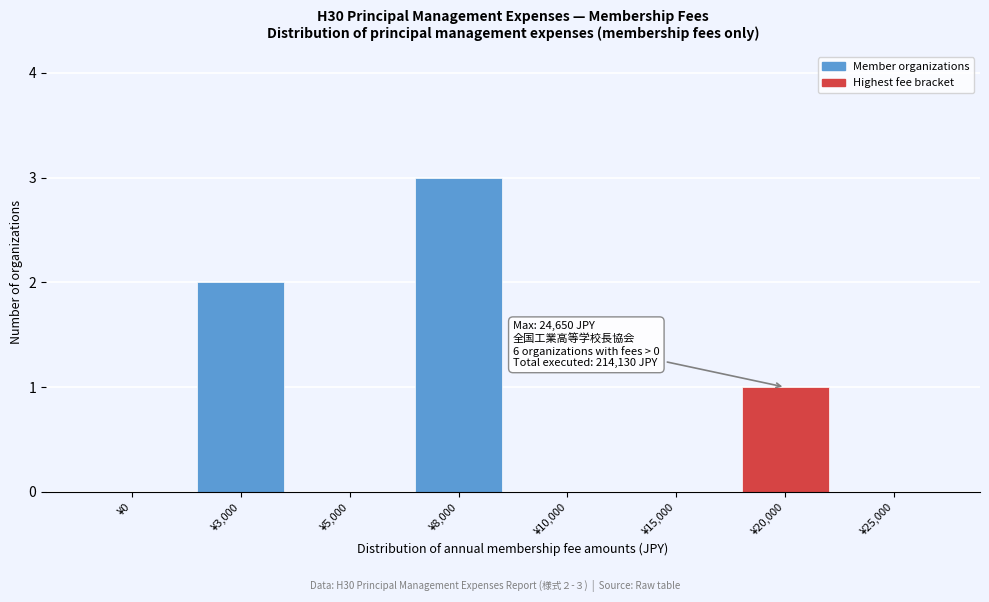

Reading right to left, extract all data points from this chart.

¥25,000=0	¥20,000=1	¥15,000=0	¥10,000=0	¥8,000=3	¥5,000=0	¥3,000=2	¥0=0